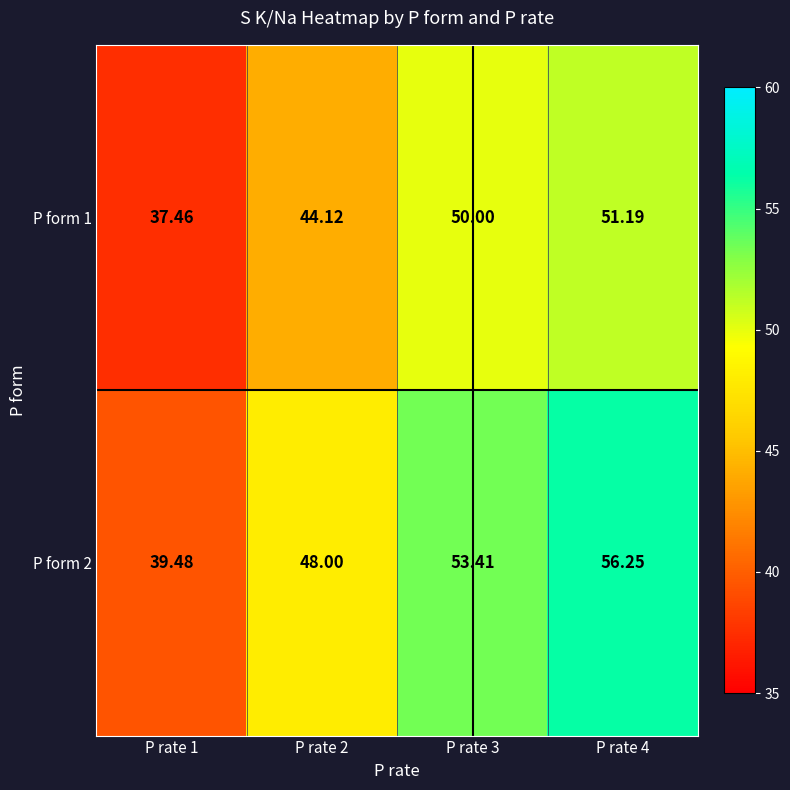

Is the value of P form 1 at P rate 4 greater than the value of P form 2 at P rate 2?

Yes